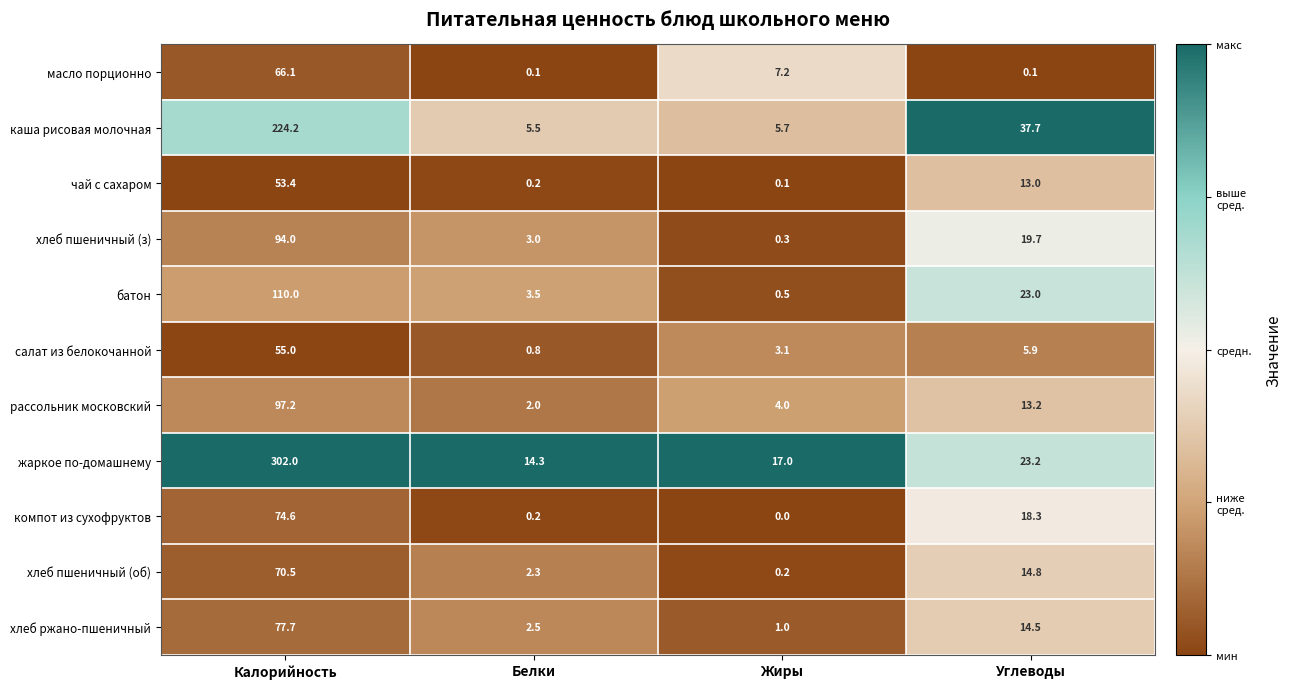

What is the difference between the maximum and minimum values in the салат из белокочанной series?

54.2